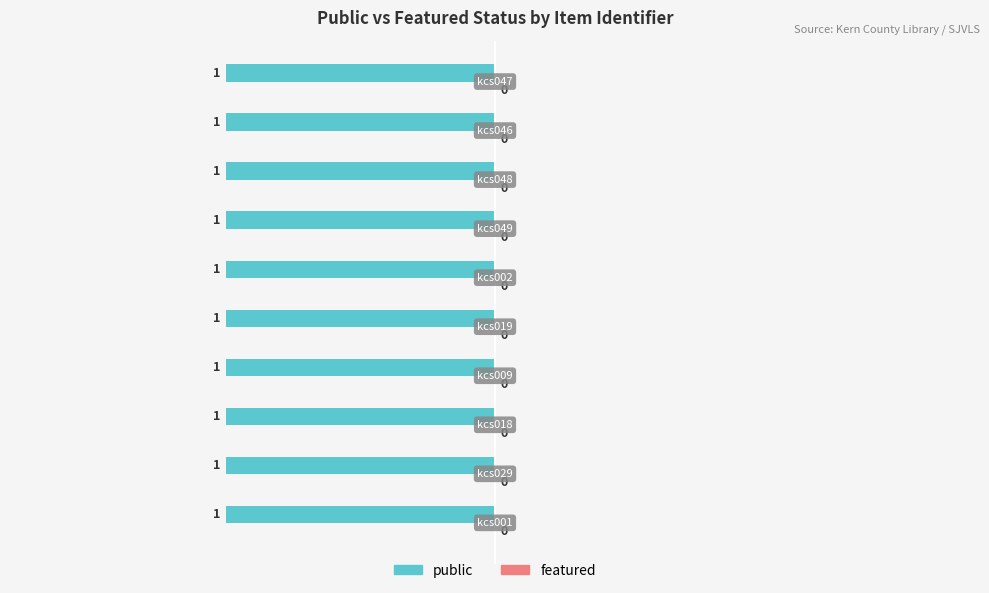

Reading left to right, list all the values displayed in this chart.

public: 1	1	1	1	1	1	1	1	1	1
featured: 0	0	0	0	0	0	0	0	0	0